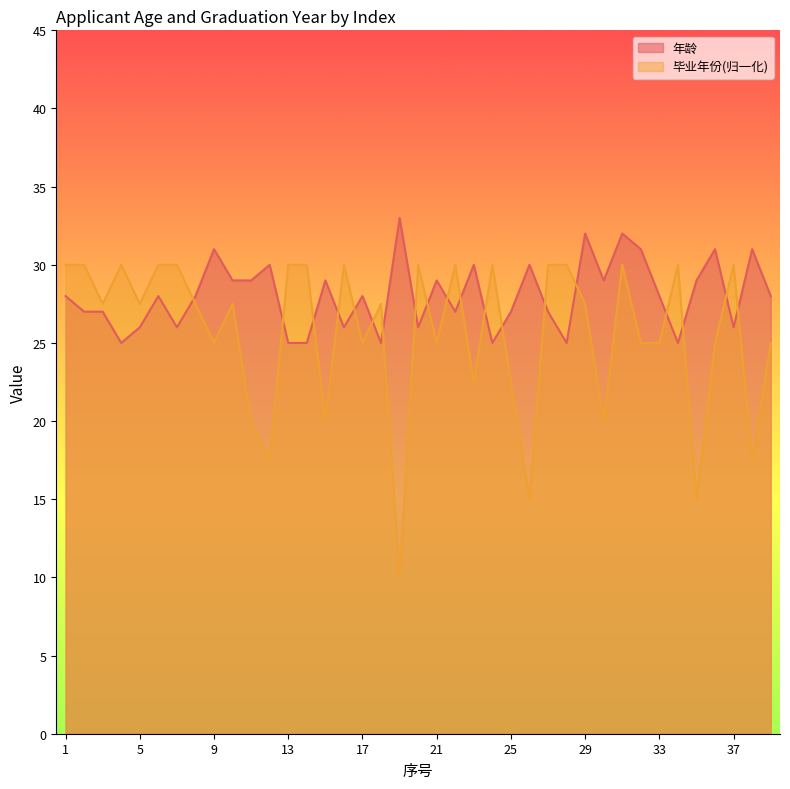

Where do 年龄 and 毕业年份 first cross each other?

7 and 8